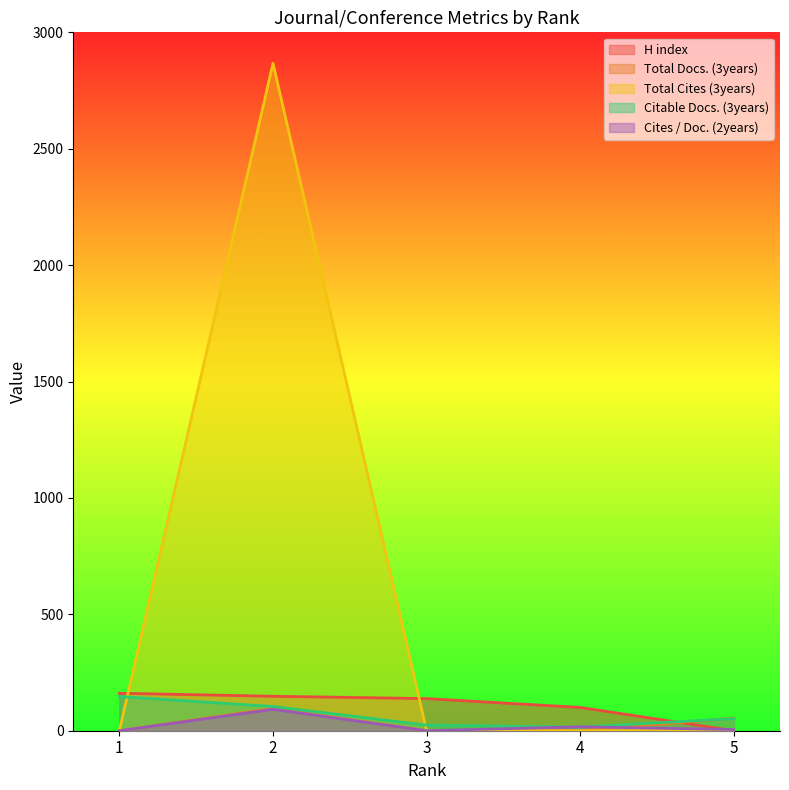

True or false: H index has more than 0 points higher than both neighbors.

False